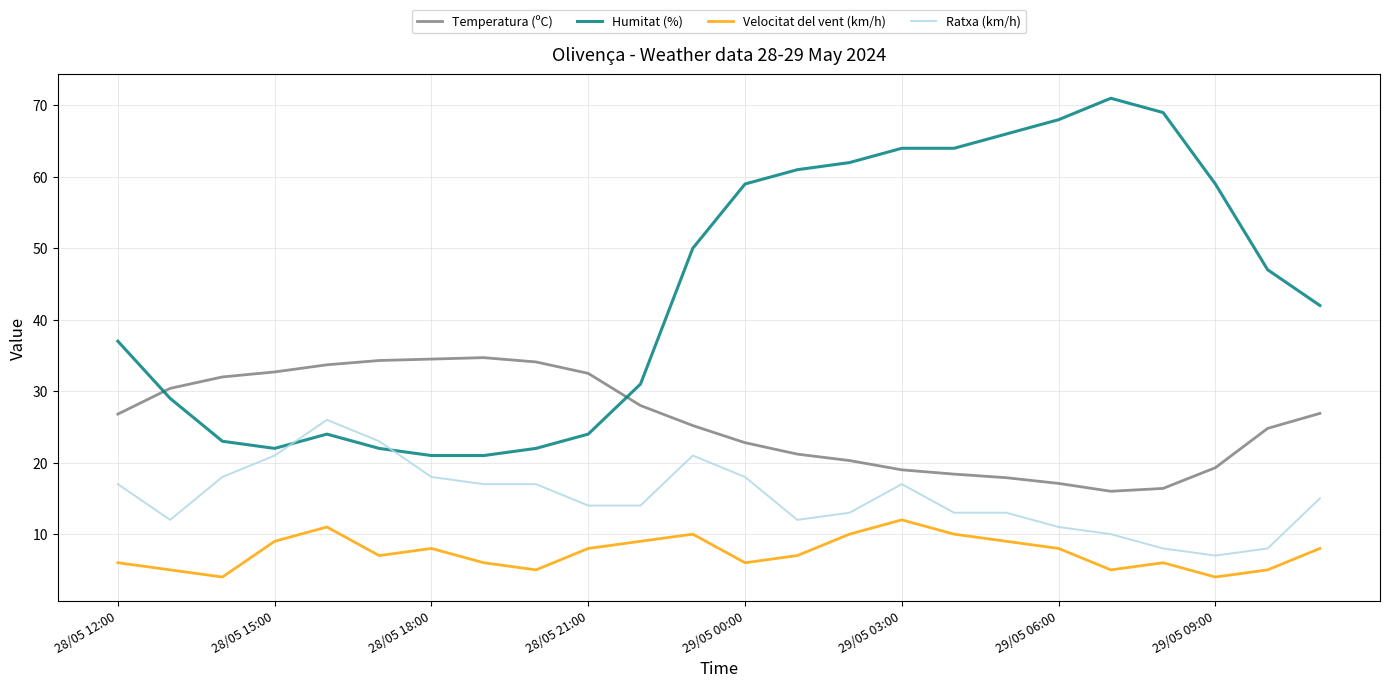

List the series in order of their overall mean, highest first.

Humitat (%), Temperatura (ºC), Ratxa (km/h), Velocitat del vent (km/h)